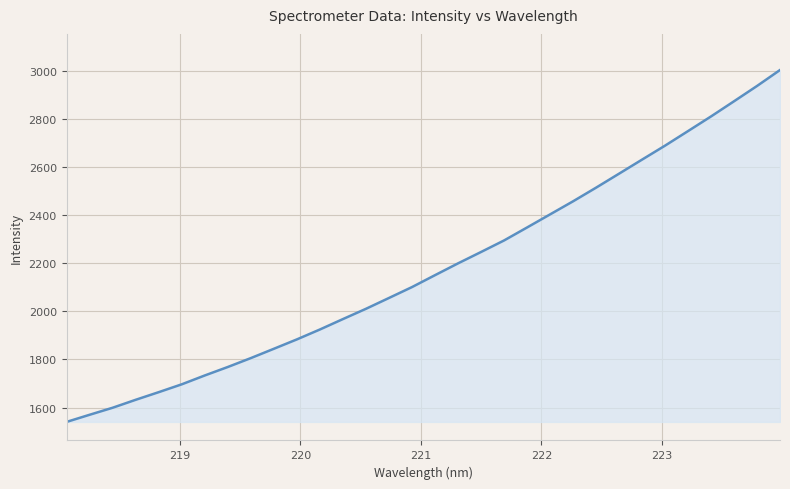

What is the difference between the maximum and minimum values?

1461.9